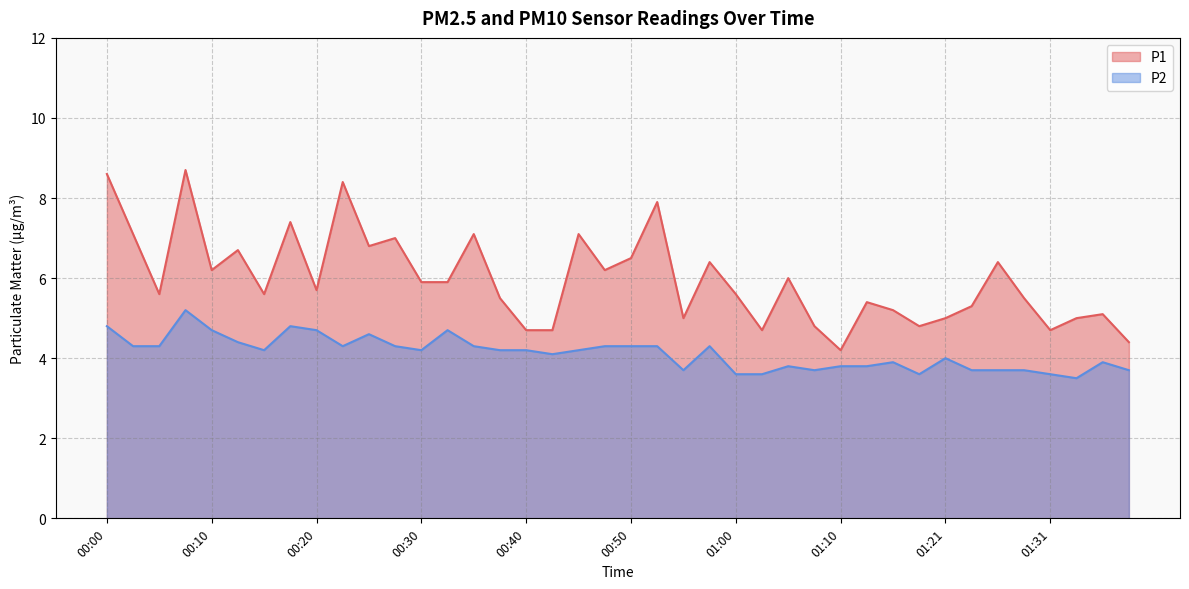

What is the label of the 3rd point from the left?

00:06